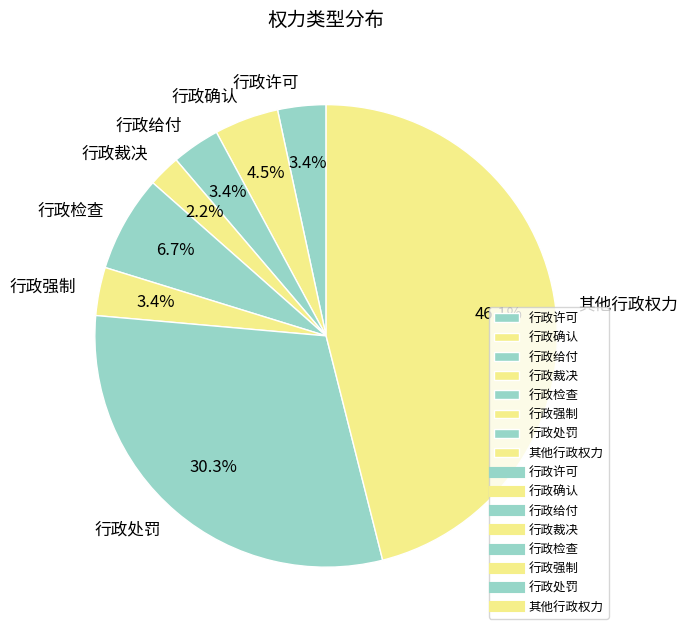

Which category has the biggest portion of the pie?

其他行政权力